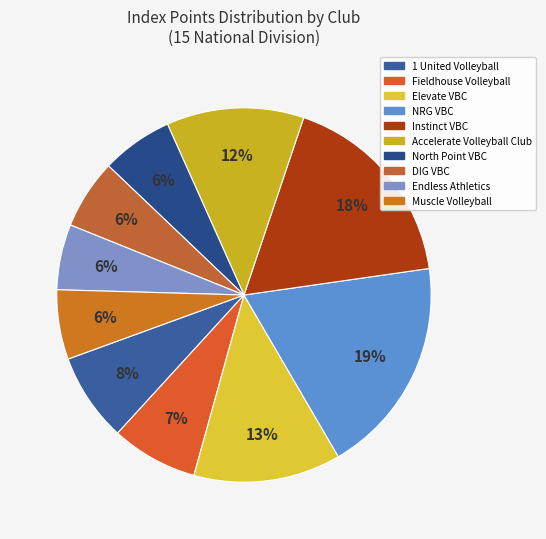

Count the number of slices in the pie.

10